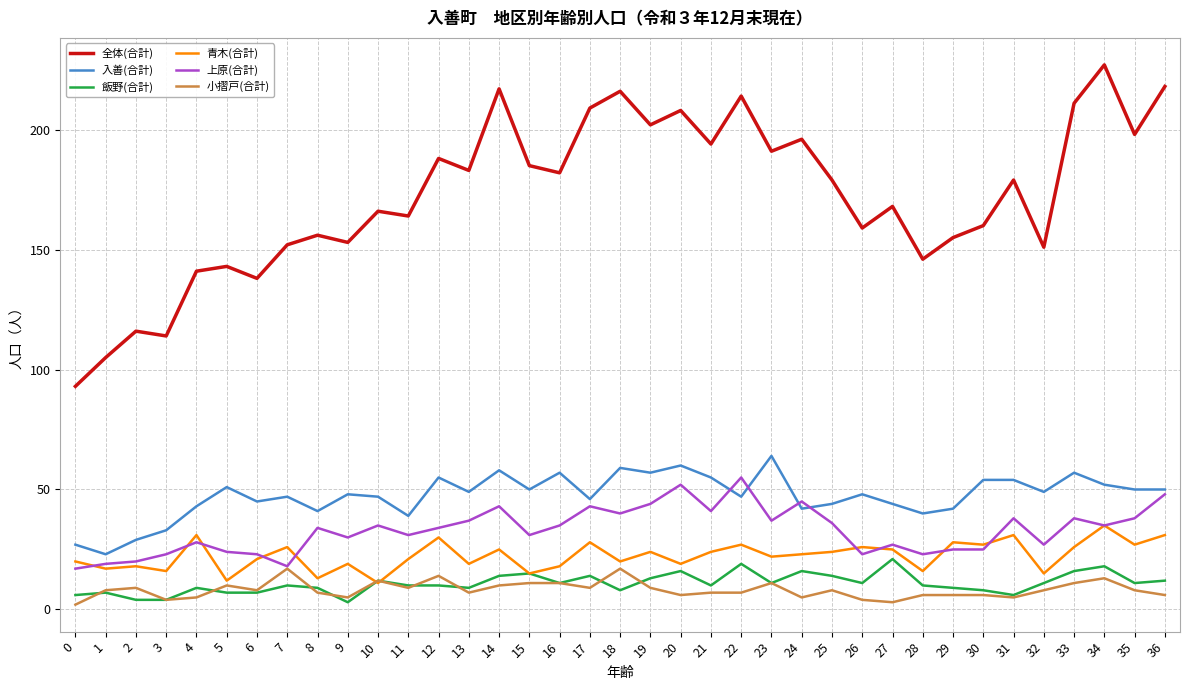

Which series changed the most between 2 and 13?

全体(合計)